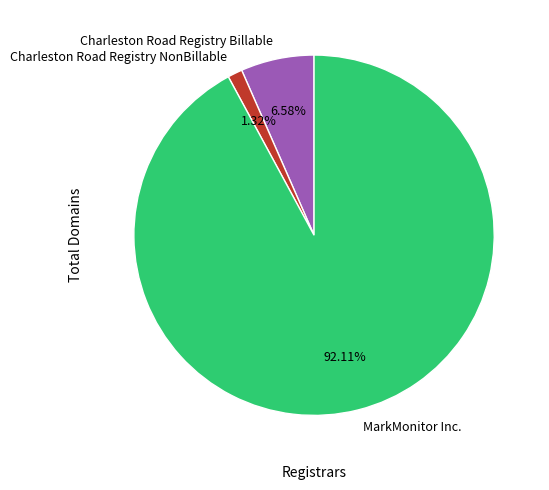

To the nearest percent, what portion does MarkMonitor Inc. represent?

92%